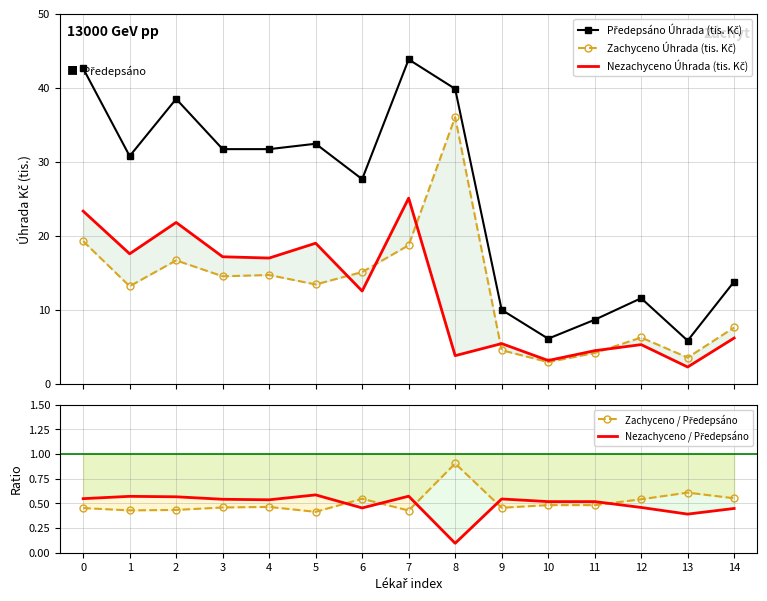

True or false: Nezachyceno Úhrada (tis. Kč) and Zachyceno / Předepsáno intersect in this chart.

False